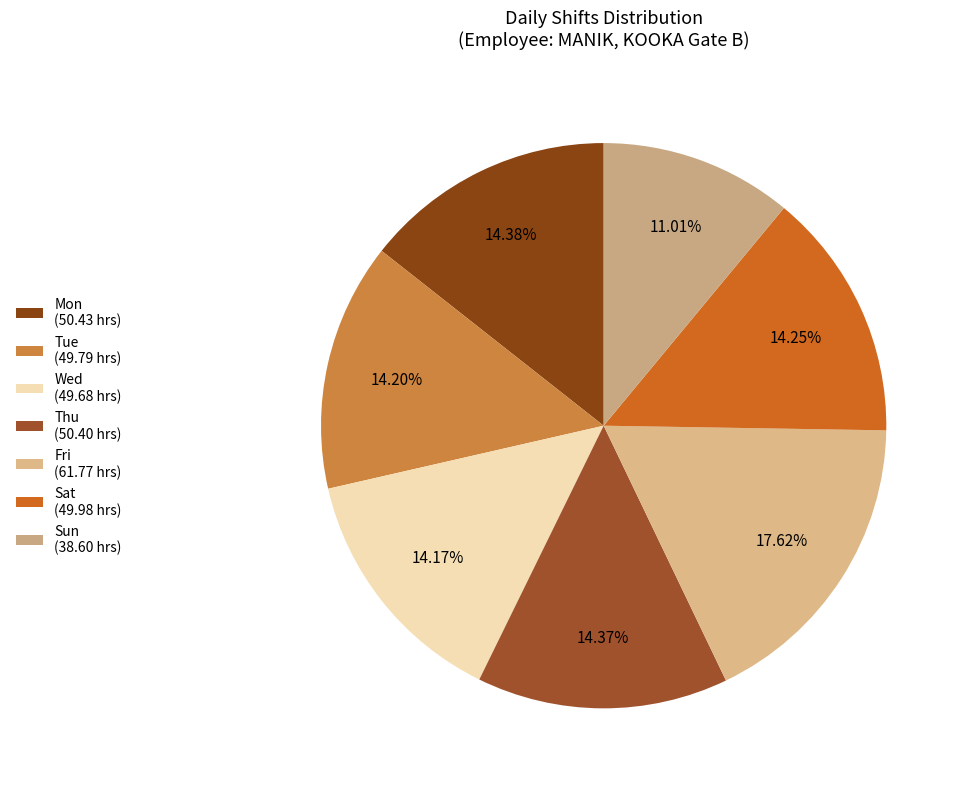

What is the ratio of the value at Fri to the value at Tue?

1.2